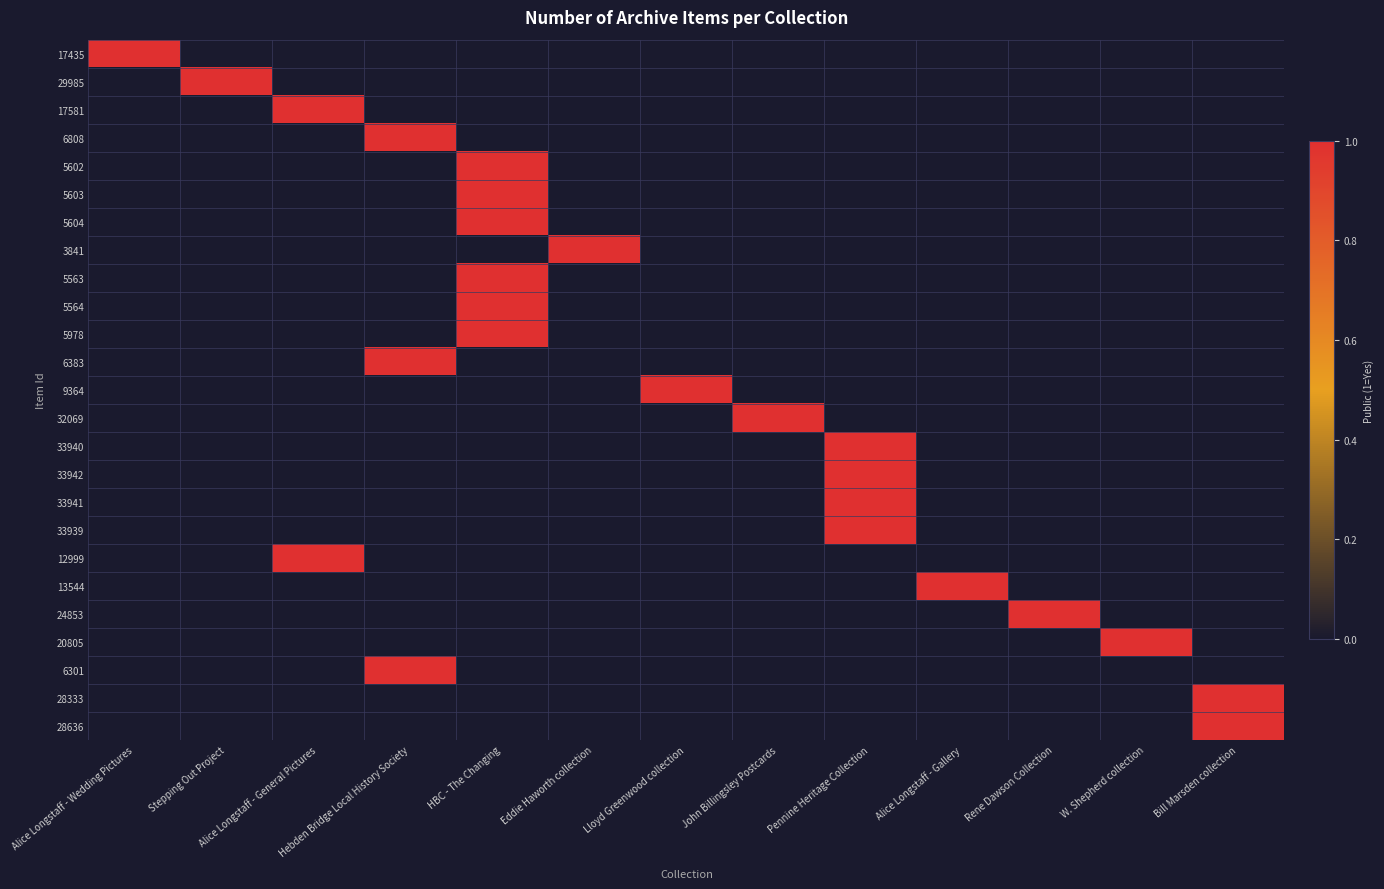

What is the difference between the highest and lowest values at Bill Marsden collection?

1